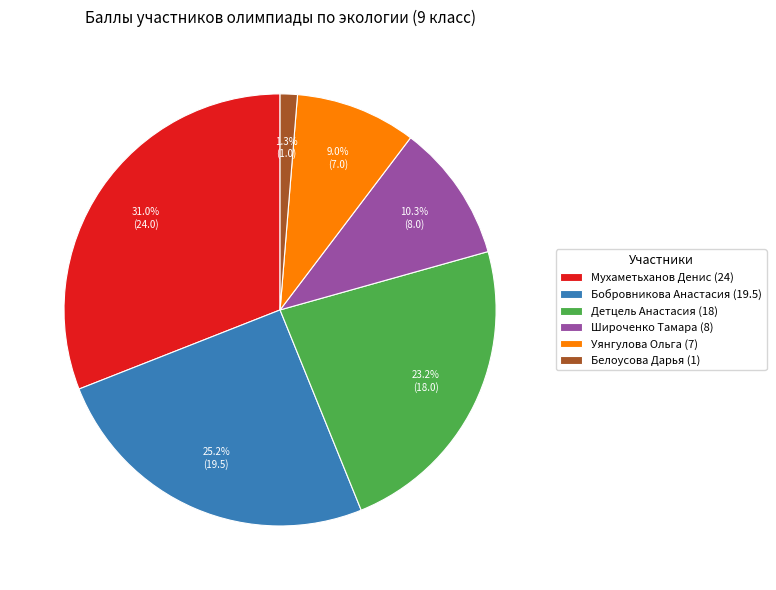

Is there any slice that represents more than half of the pie?

No